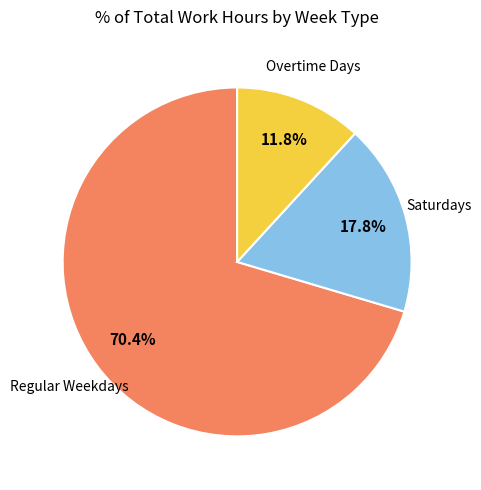

Is there any slice that represents more than half of the pie?

Yes